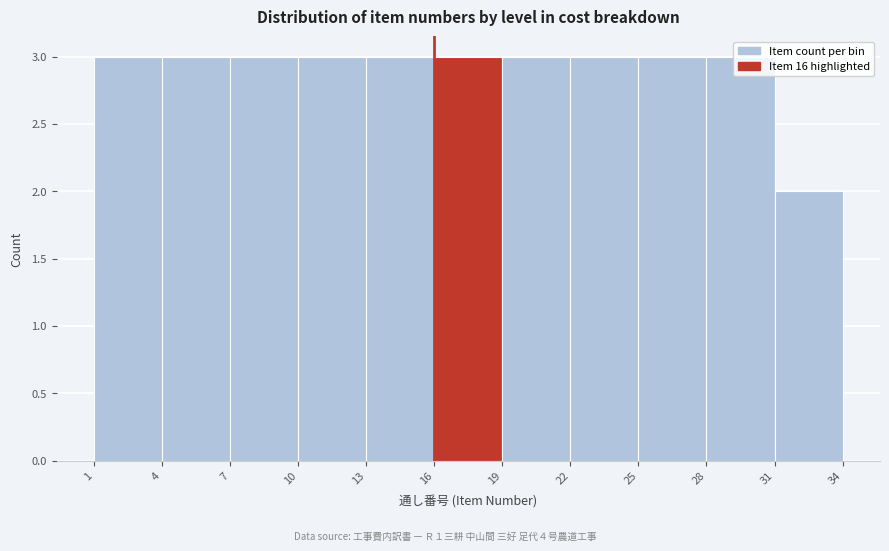

How tall is the bar that spans 16 to 19 on the x-axis? The values are not printed on the chart, so give them approximately, as read against the axis.

3